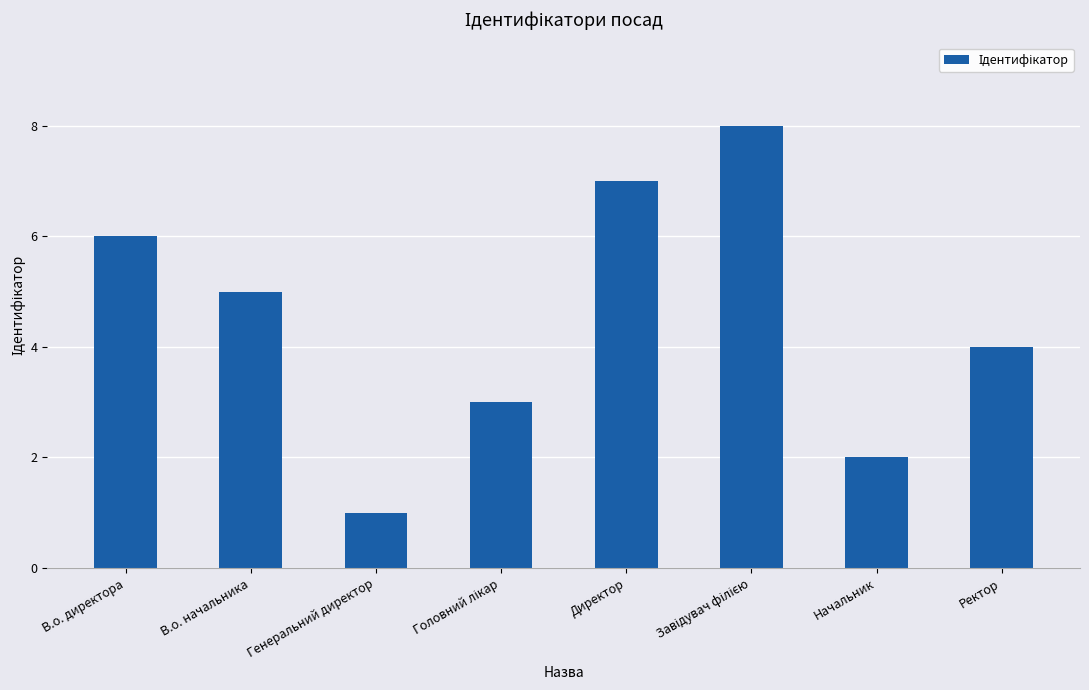

What is the value of the 3rd bar from the left?

1